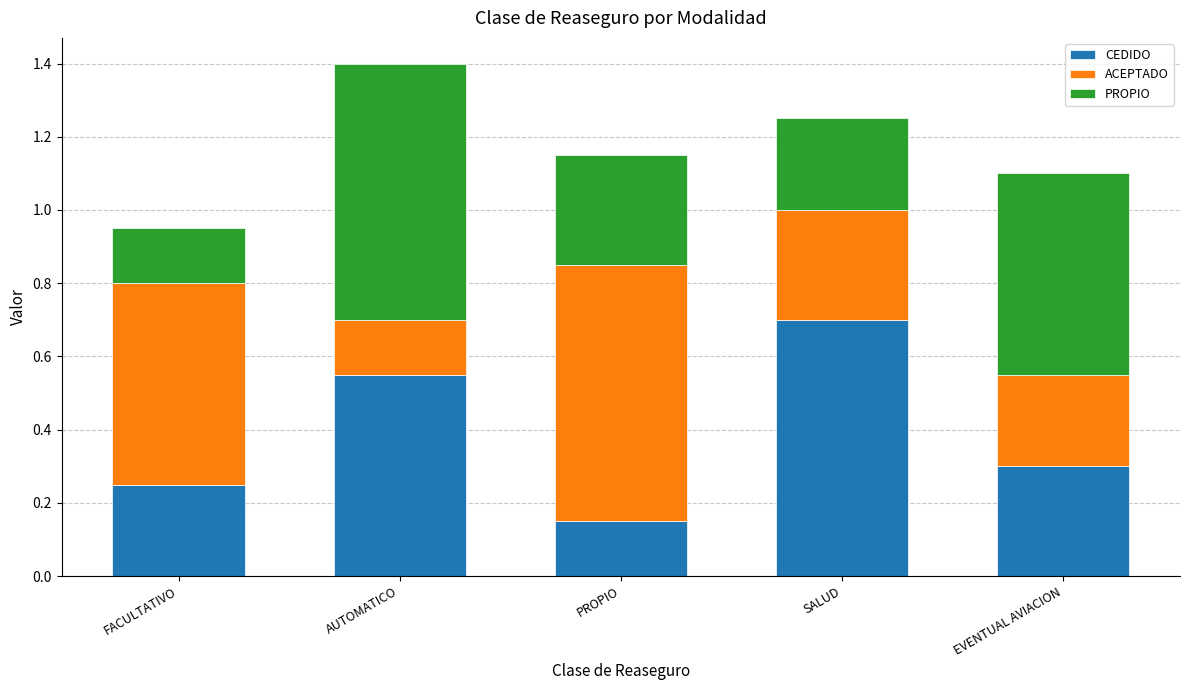

What is the sum of the CEDIDO values at AUTOMATICO and FACULTATIVO?

0.8